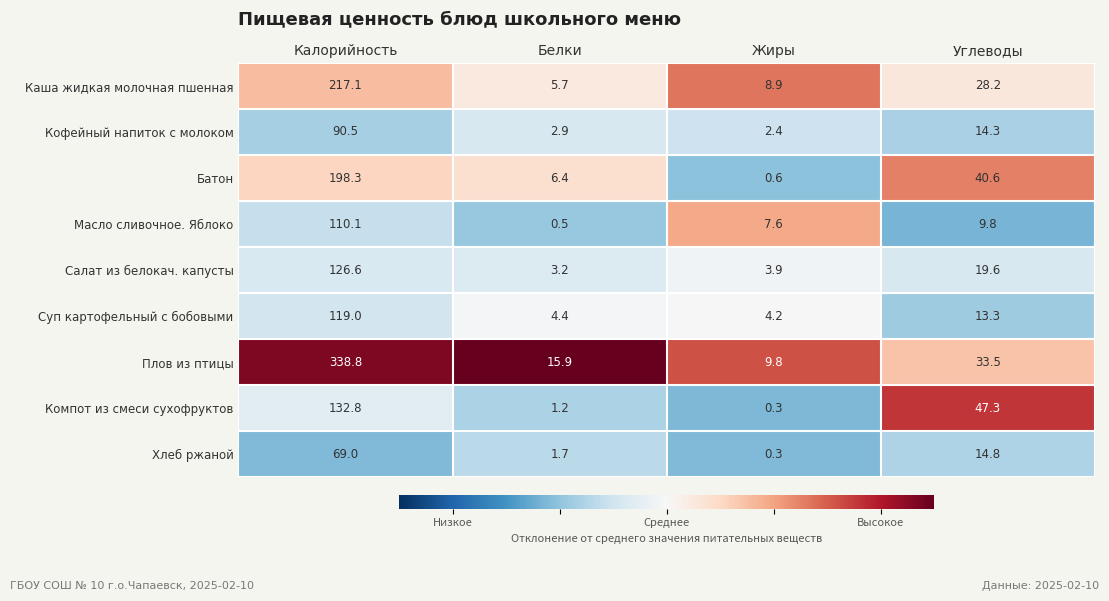

What is the spread (max minus min) of values at Калорийность?

269.8